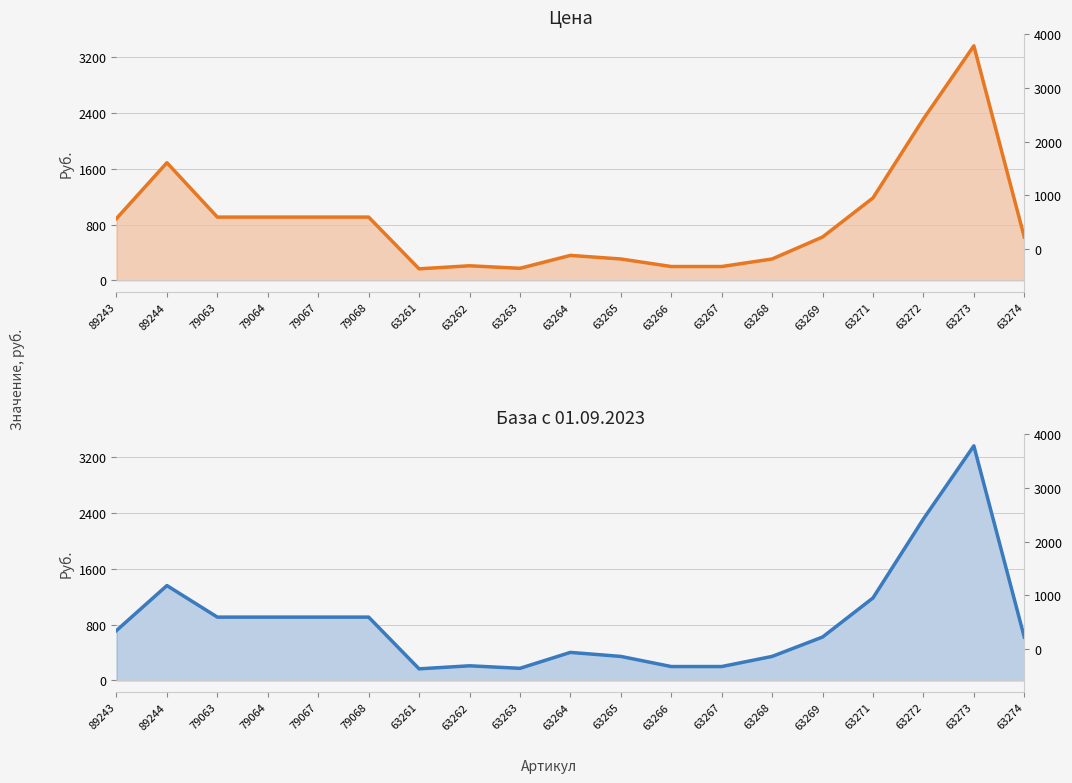

What is the label of the 18th point from the left?

63273